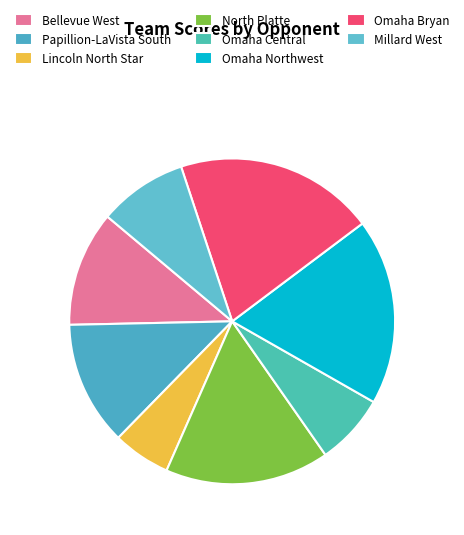

Which category has the biggest portion of the pie?

Omaha Bryan